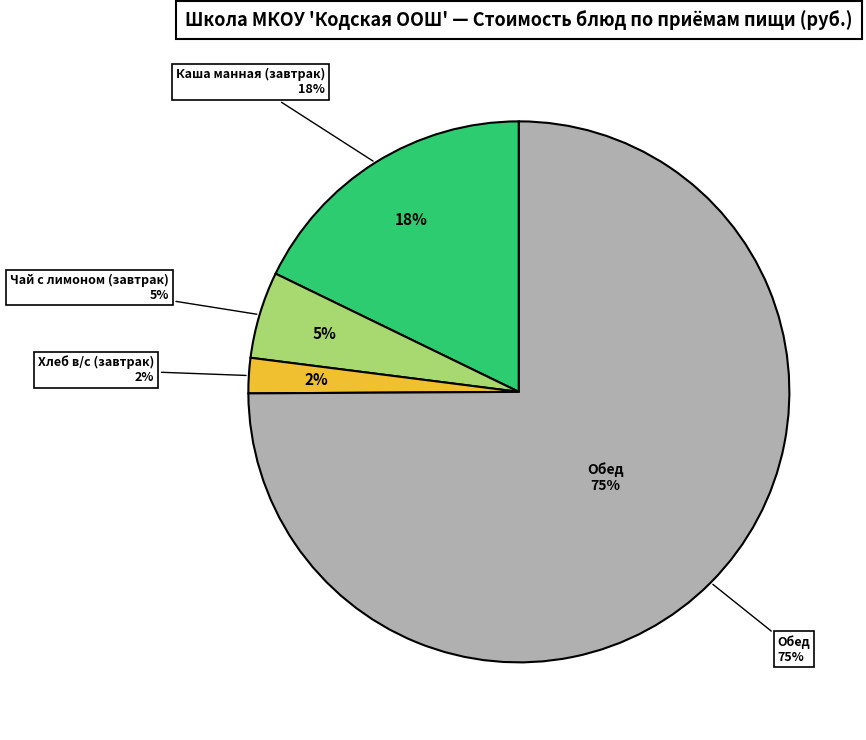

What is the majority slice?

Обед